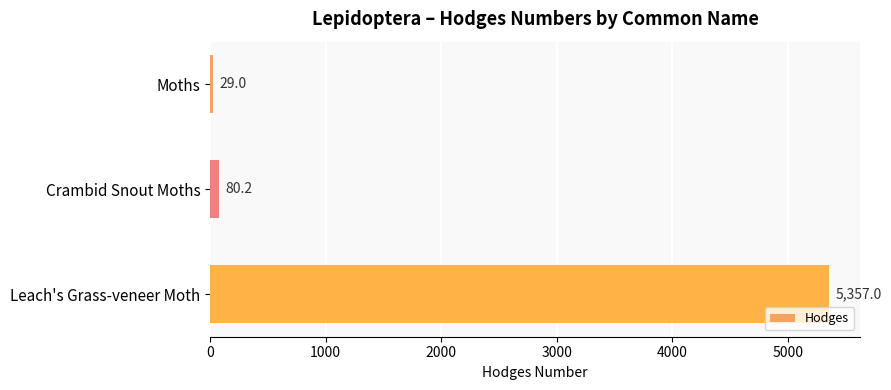

Rank the categories by value from highest to lowest.

Leach's Grass-veneer Moth, Crambid Snout Moths, Moths